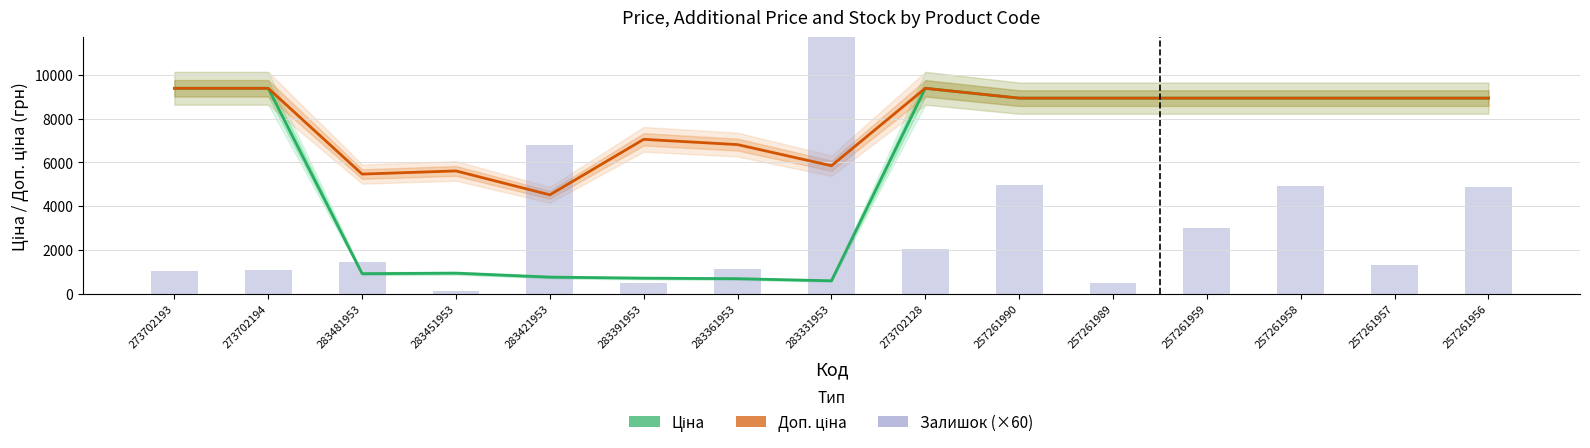

Reading right to left, extract all data points from this chart.

Ціна: 257261956=8934.1	257261957=8934.1	257261958=8934.1	257261959=8934.1	257261989=8934.1	257261990=8934.1	273702128=9384.0	283331953=584.4	283361953=681.0	283391953=705.1	283421953=752.2	283451953=934.5	283481953=910.4	273702194=9384.0	273702193=9384.0
Доп. ціна: 257261956=8934.1	257261957=8934.1	257261958=8934.1	257261959=8934.1	257261989=8934.1	257261990=8934.1	273702128=9384.0	283331953=5843.9	283361953=6809.8	283391953=7051.3	283421953=4513.3	283451953=5607.2	283481953=5462.3	273702194=9384.0	273702193=9384.0
Залишок (×60): 257261956=4860.0	257261957=1320.0	257261958=4920.0	257261959=3000.0	257261989=480.0	257261990=4980.0	273702128=2040.0	283331953=12120.0	283361953=1140.0	283391953=480.0	283421953=6780.0	283451953=120.0	283481953=1440.0	273702194=1080.0	273702193=1020.0